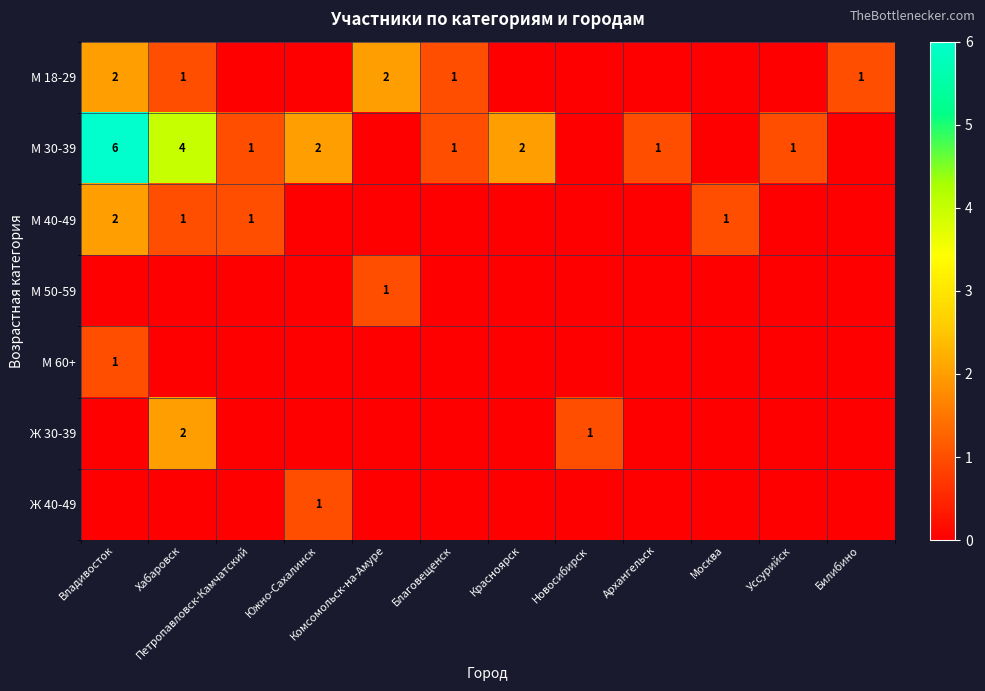

The Ж 30-39 series shows -1 at Москва. True or false?

False